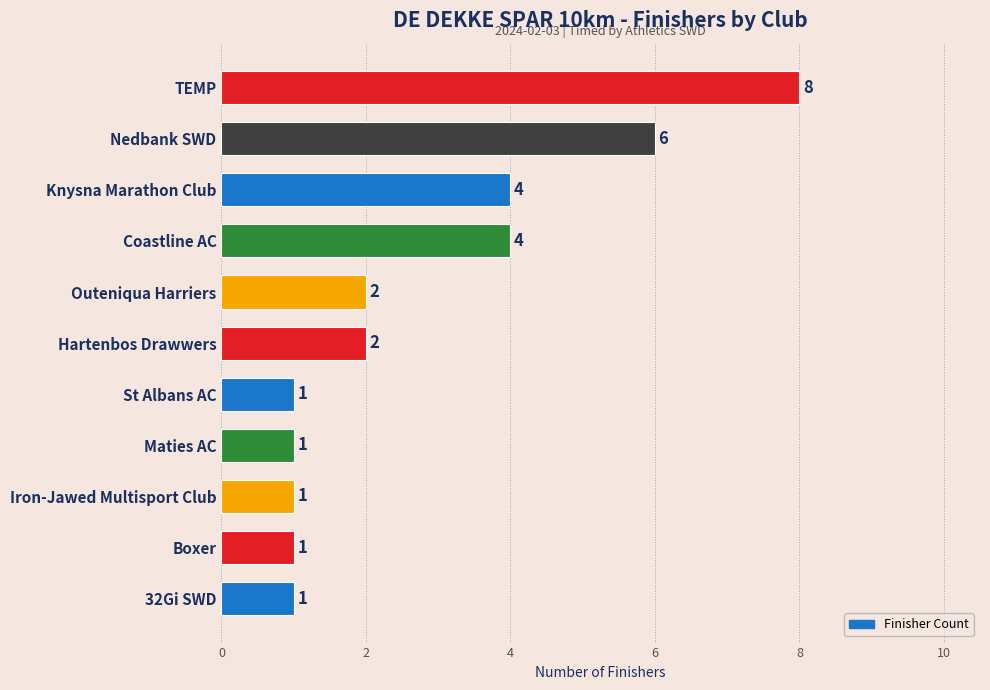

What is the difference between the maximum and minimum values?

7